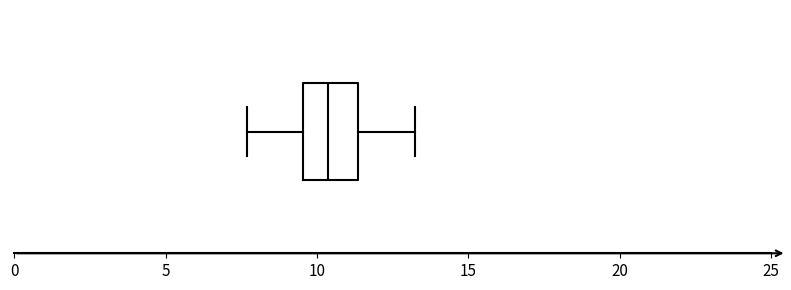

Read this box plot against the x-axis: the position of the median line, the range covered by the box, and the ends of both whiskers. The values are not printed on the chart, so give them approximately, as read against the axis.

median 10.5, box 9.5 to 11.5, whiskers 7.5 to 13.0